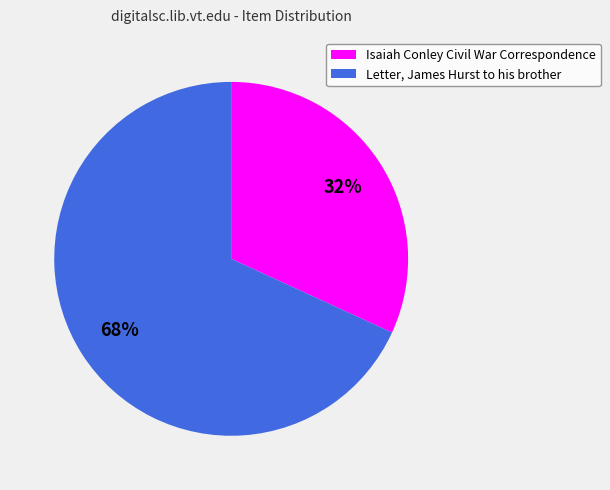

To the nearest percent, what is the combined percentage of Letter, James Hurst to his brother and Isaiah Conley Civil War Correspondence?

100%